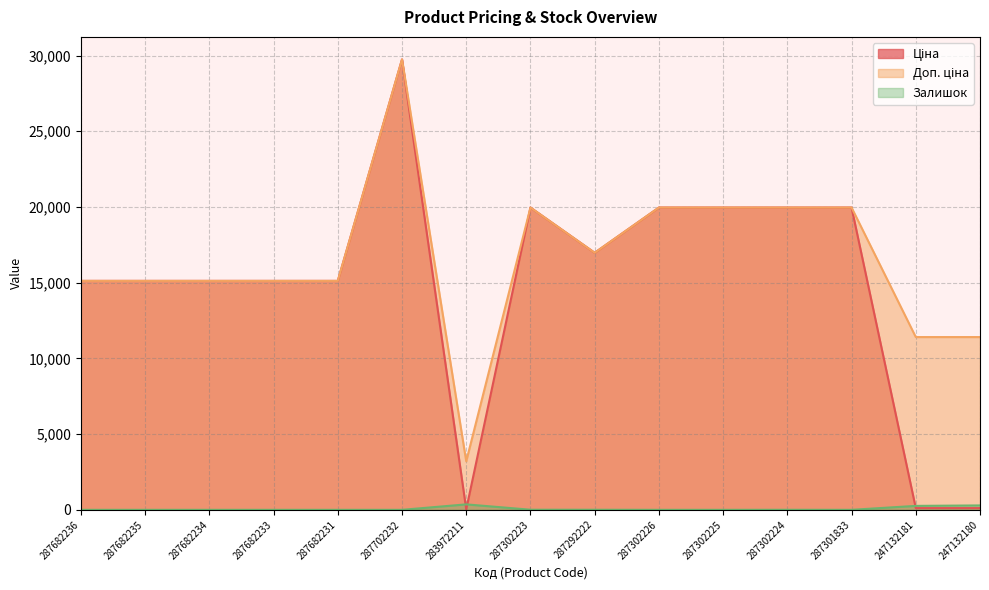

Is the value of Доп. ціна at 287302225 greater than the value of Ціна at 287292222?

Yes